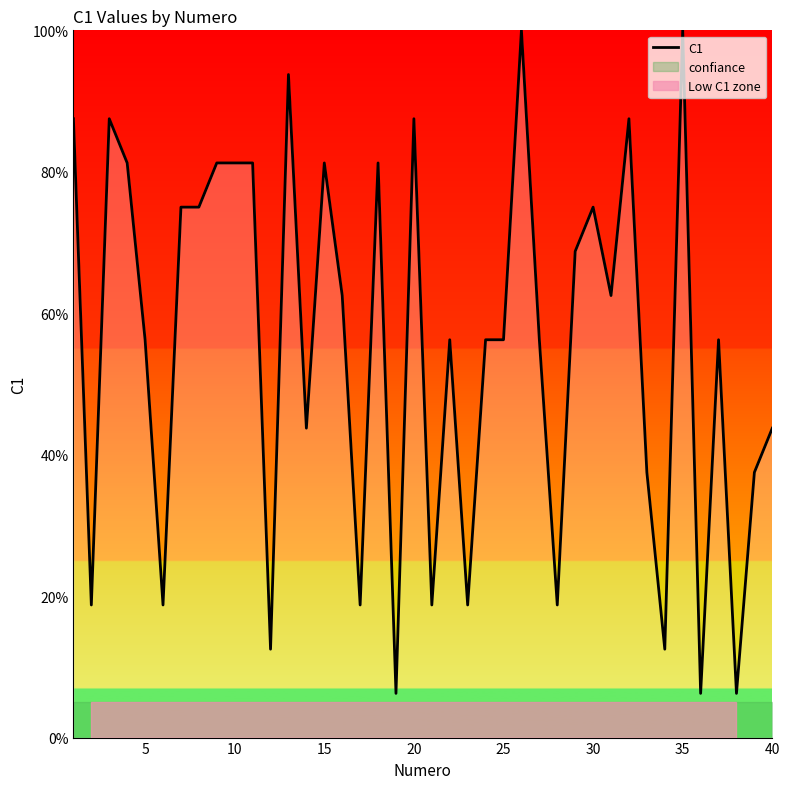

Is it true that the value at 10 is 111.4?

False